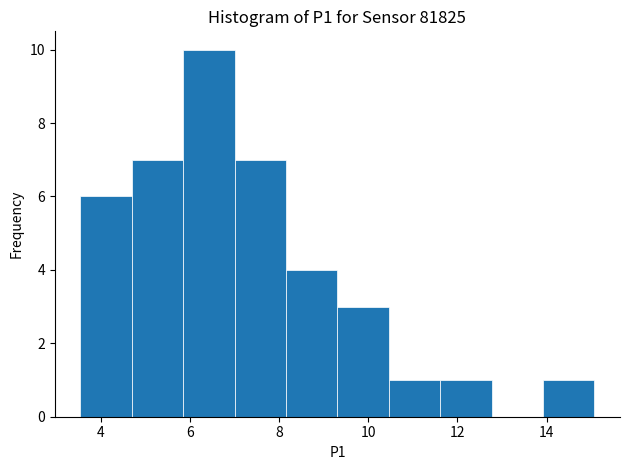

Reading left to right, transcribe this chart: for each bar, give the range it covers on the x-axis and its height. Neither the bar edges nor the heights are printed on the chart, so give them approximately, as read against the axes.

3.6 to 4.8: 6
4.8 to 5.8: 7
5.8 to 7.0: 10
7.0 to 8.2: 7
8.2 to 9.4: 4
9.4 to 10.4: 3
10.4 to 11.6: 1
11.6 to 12.8: 1
12.8 to 14.0: 0
14.0 to 15.0: 1